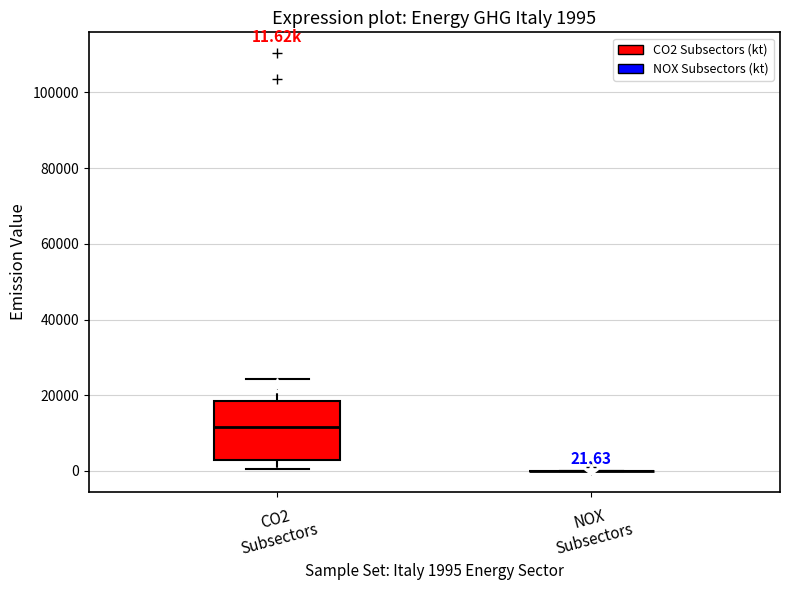

Which box is the tallest, from its lower edge to its upper edge?

CO2 Subsectors